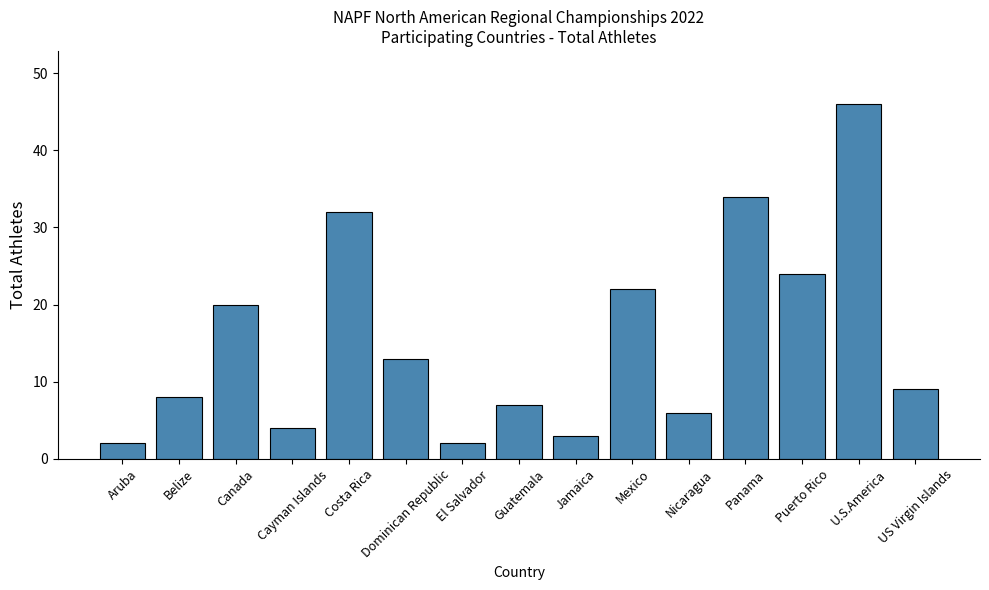

Reading left to right, what are all the values shown in this chart?

Aruba=2	Belize=8	Canada=20	Cayman Islands=4	Costa Rica=32	Dominican Republic=13	El Salvador=2	Guatemala=7	Jamaica=3	Mexico=22	Nicaragua=6	Panama=34	Puerto Rico=24	U.S.America=46	US Virgin Islands=9